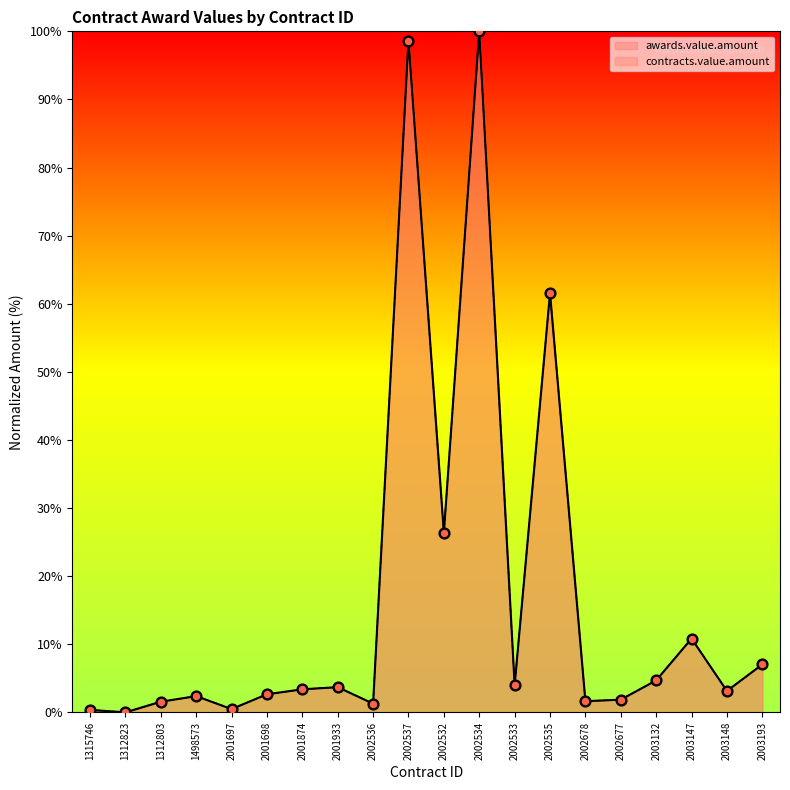

At how many categories does at least one series exceed 0?

19